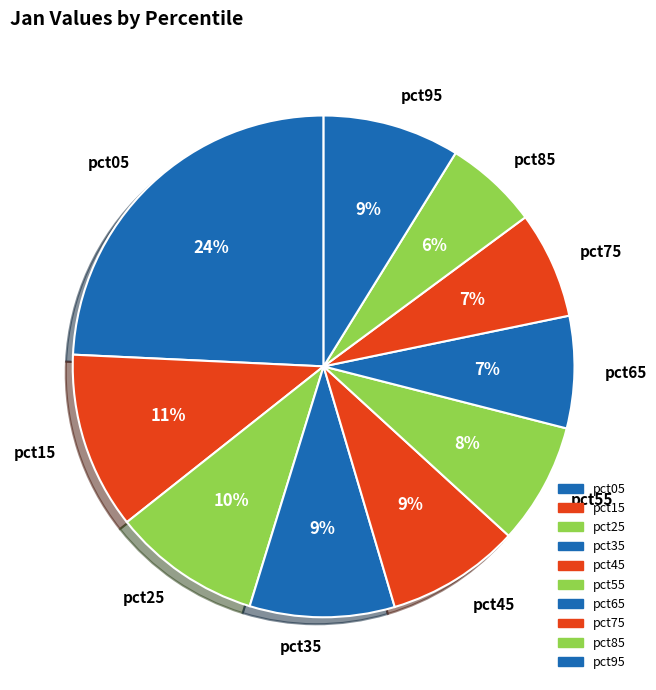

Between pct95 and pct05, which is larger?

pct05